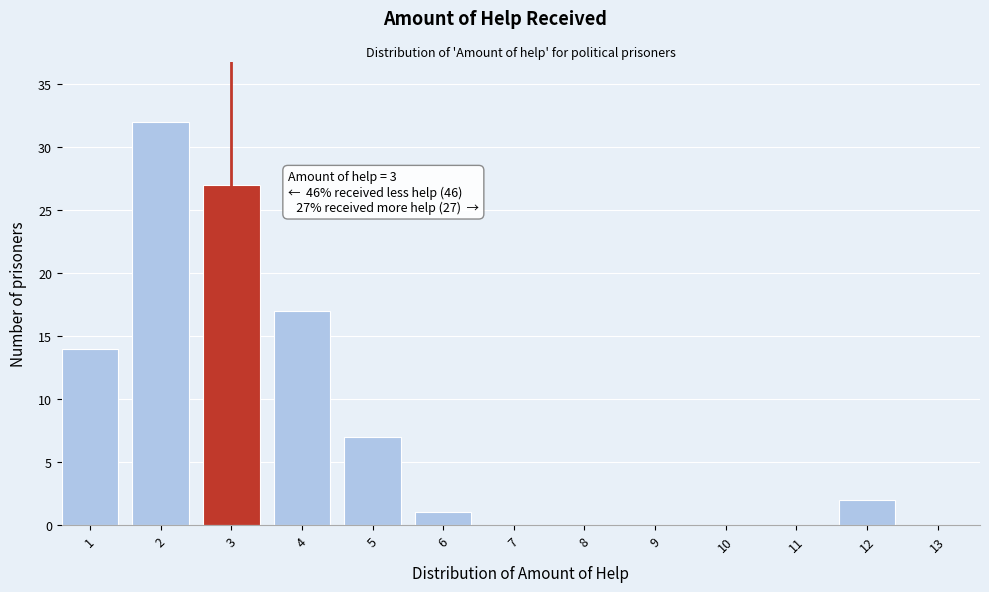

Reading right to left, extract all data points from this chart.

13=0	12=2	11=0	10=0	9=0	8=0	7=0	6=1	5=7	4=17	3=27	2=32	1=14